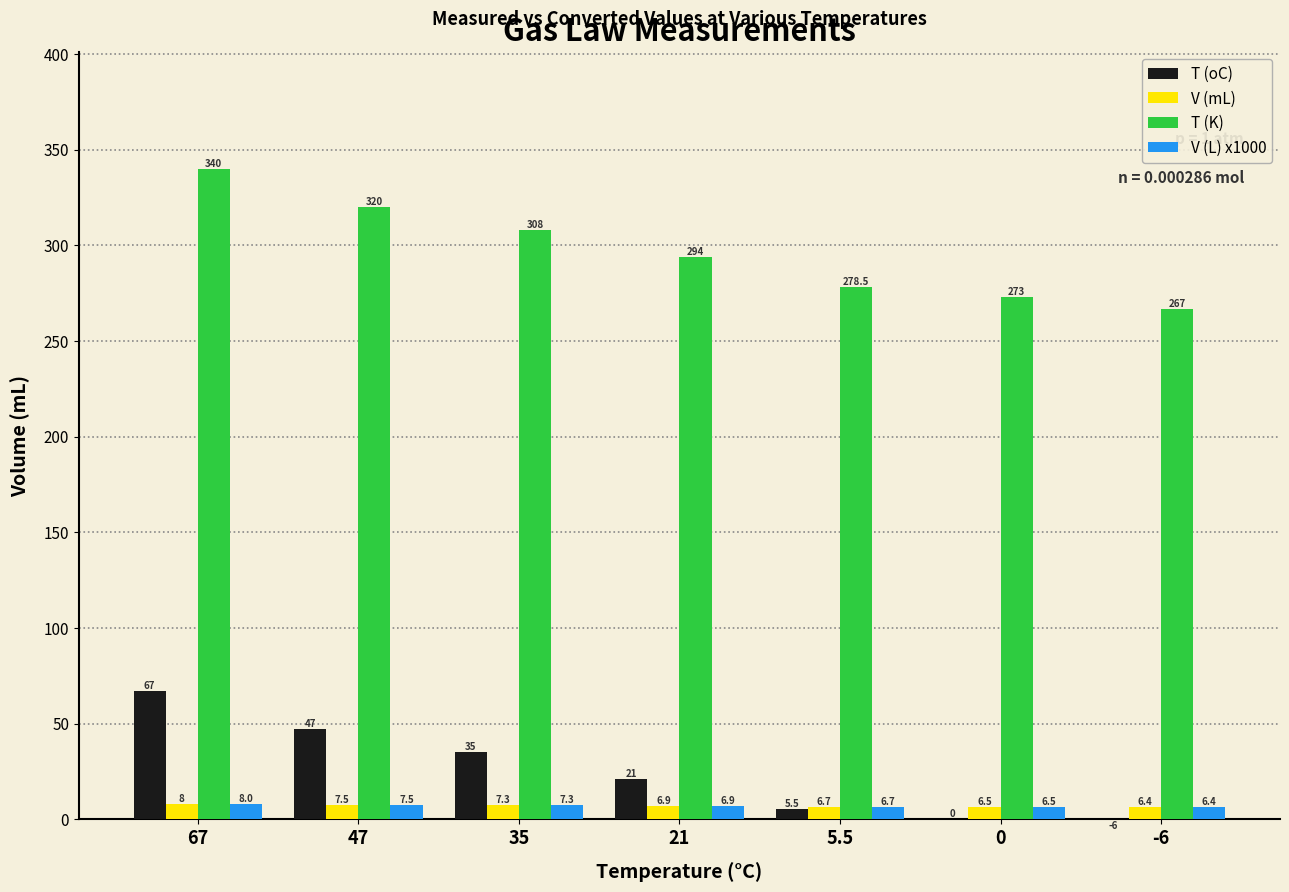

What is the difference between the second highest and second lowest values in the V (mL) series?

1.0